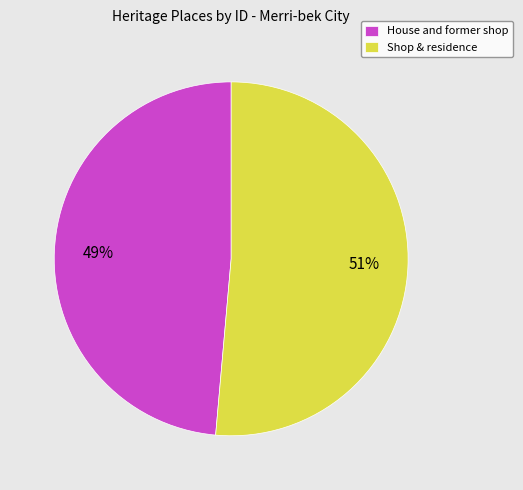

To the nearest percent, what is the average slice percentage?

50%